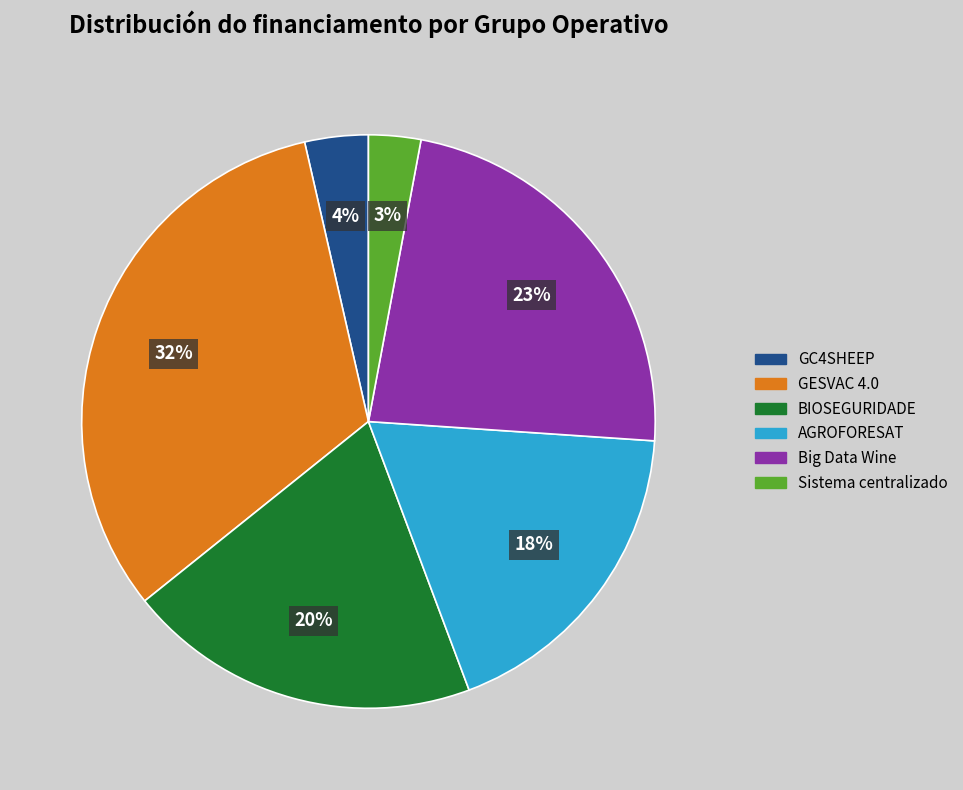

Count the number of slices in the pie.

6